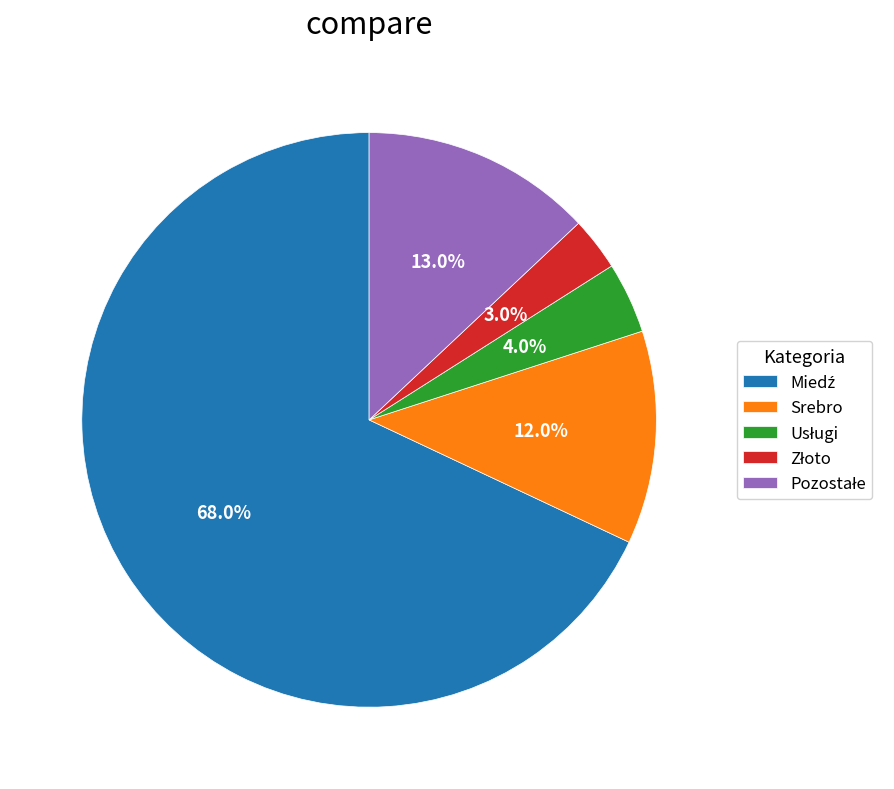

Does any single category account for the majority?

Yes